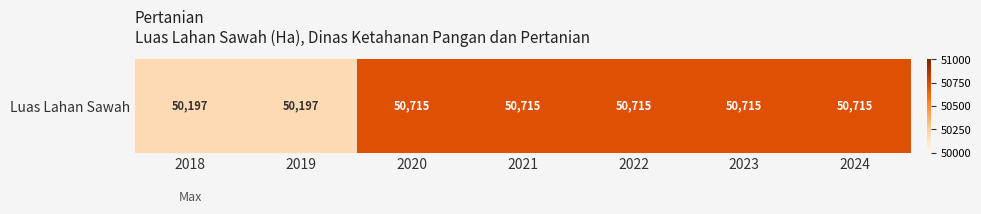

How many values are between 50197 and 50715?

7